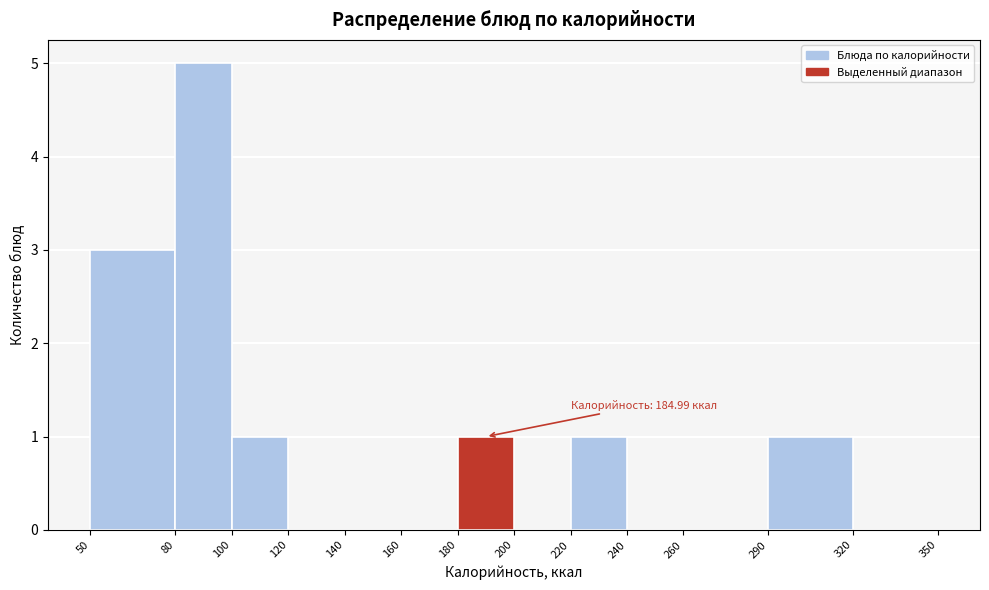

Over which range of the x-axis is the bar tallest?

80 to 100